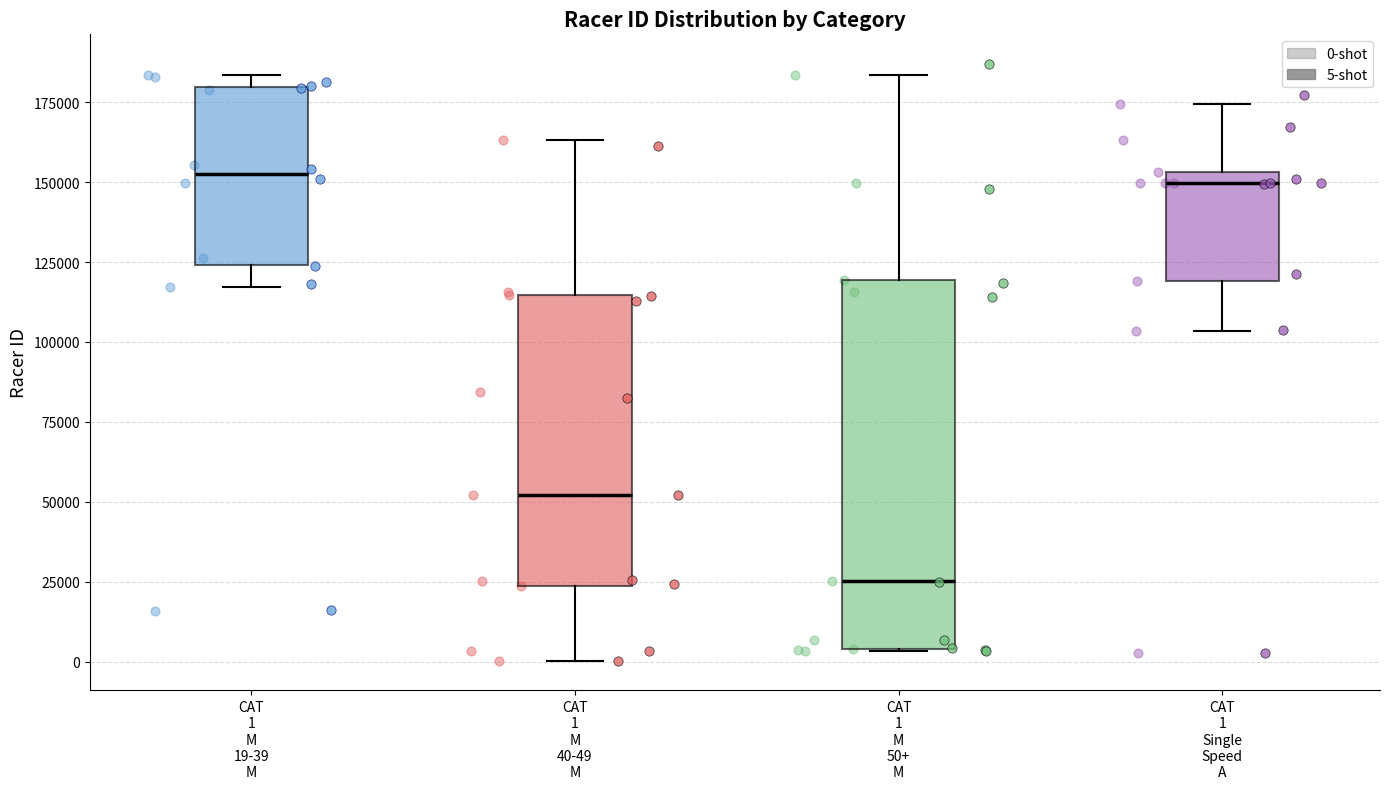

Where does the lower whisker of the box for CAT 1 M 40-49 M end on the y-axis? The values are not printed on the chart, so give them approximately, as read against the axis.

0